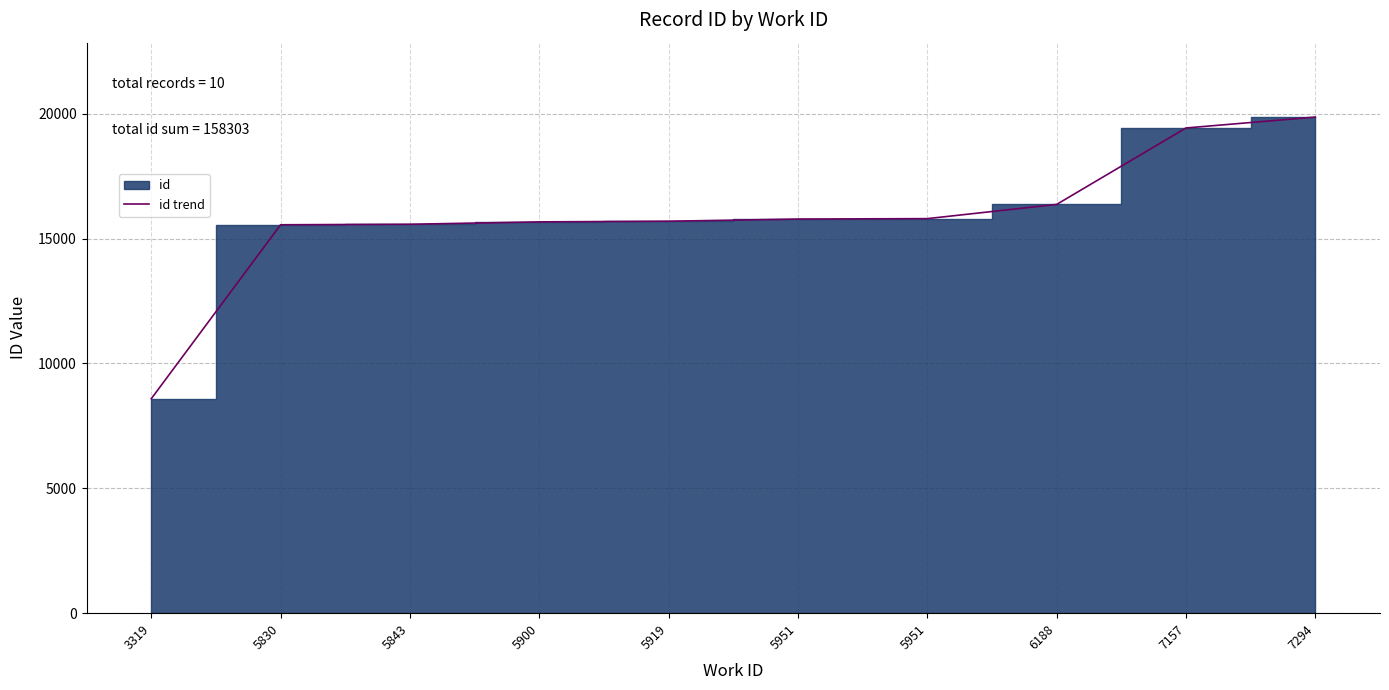

Approximately how many times larger is the value at 6188 compared to 5951?

1.0